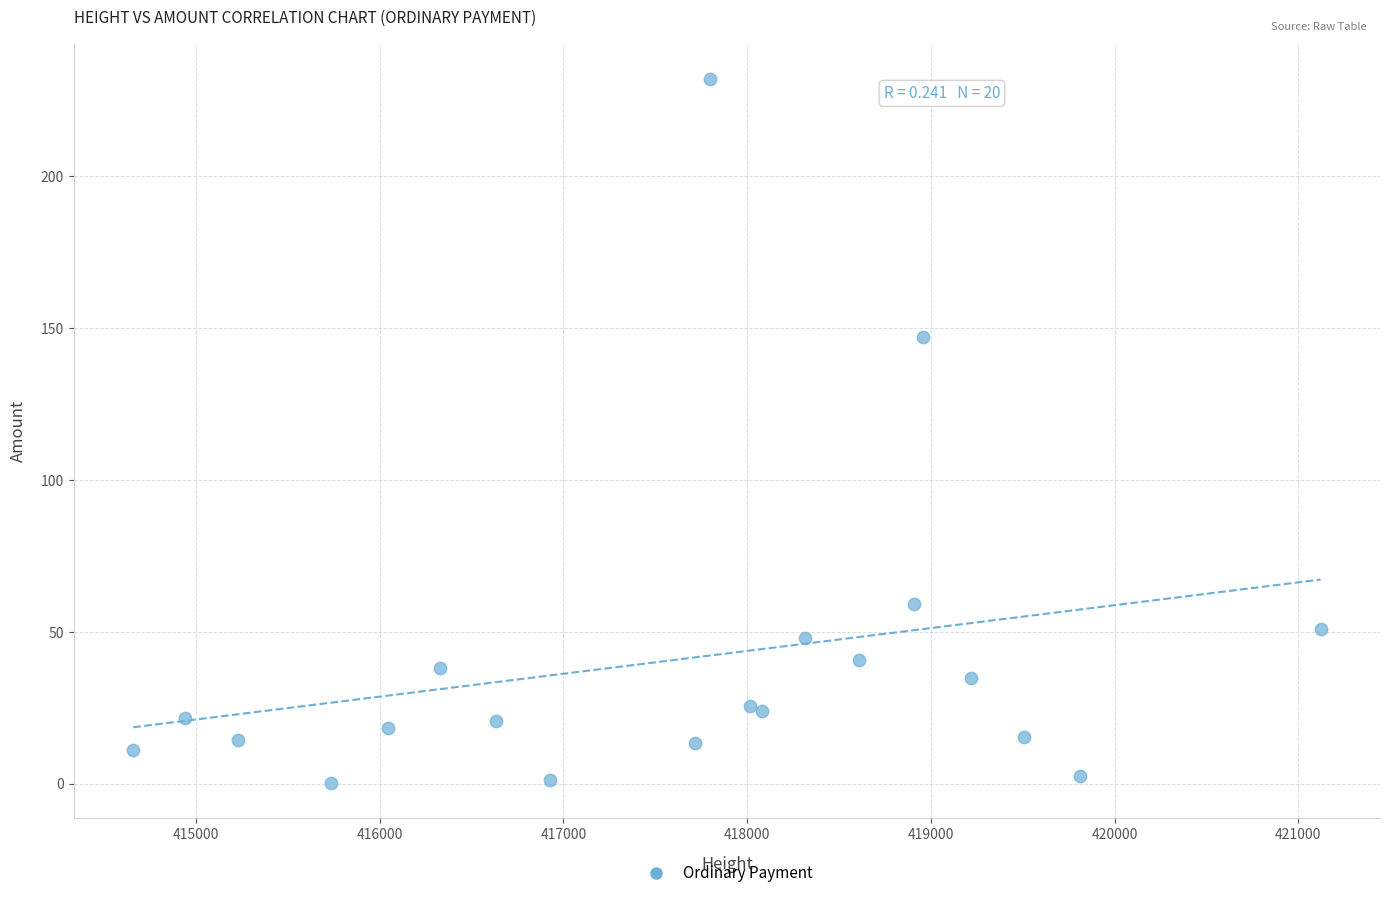

What Y value in the scatter plot is closest to 116?

147.0